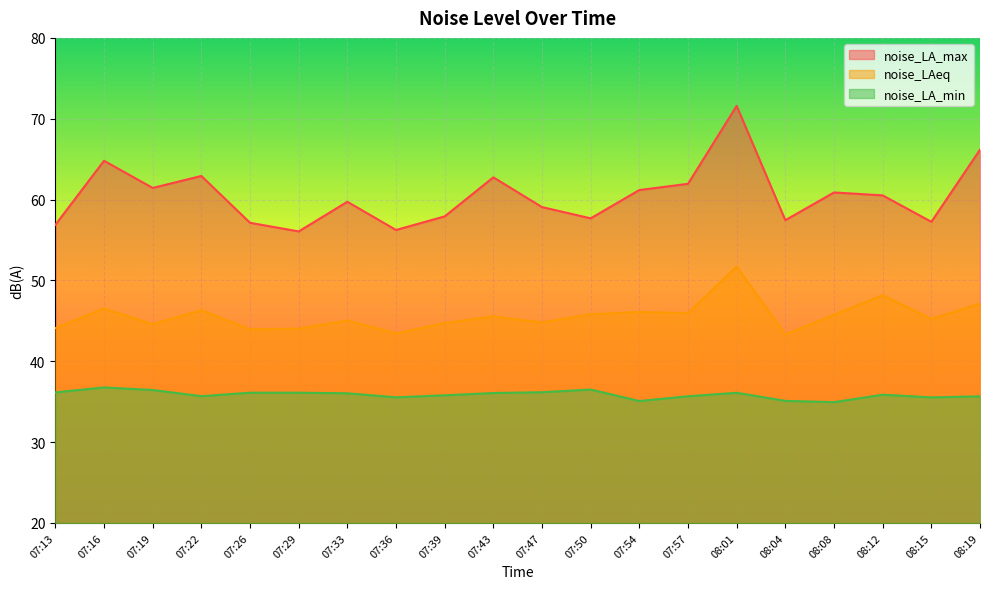

What is the smallest value displayed?

34.9